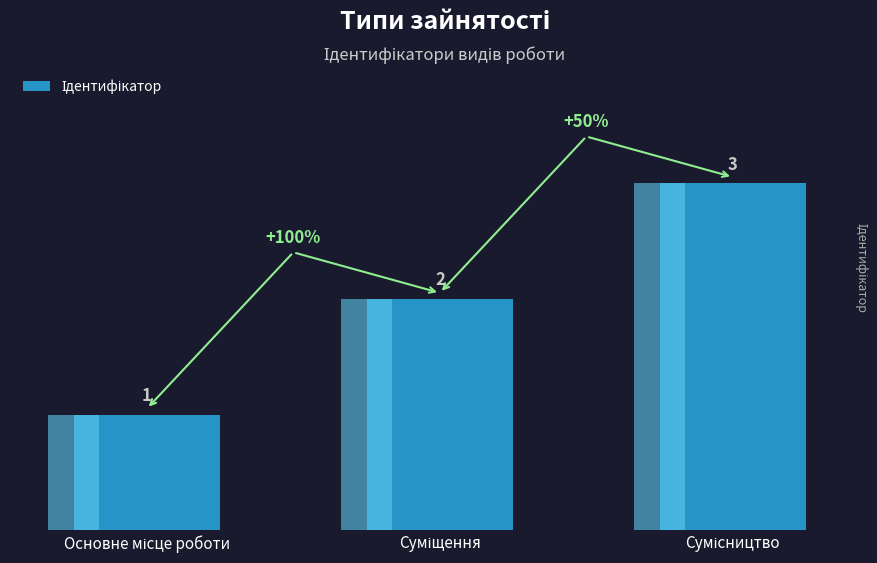

Which label corresponds to the largest value in the chart?

Сумісництво